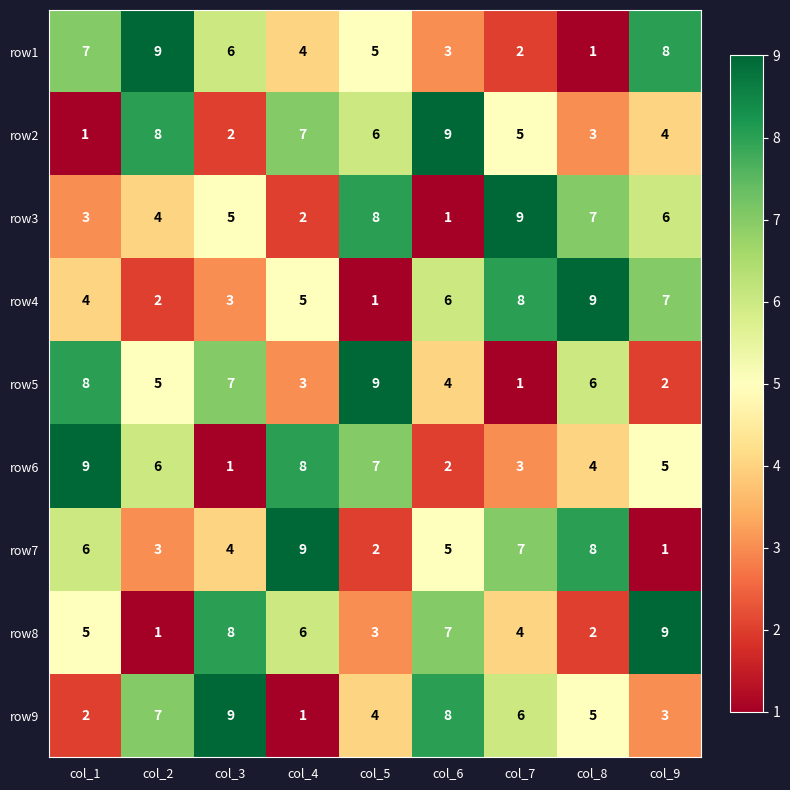

How many categories are shown in the chart?

9